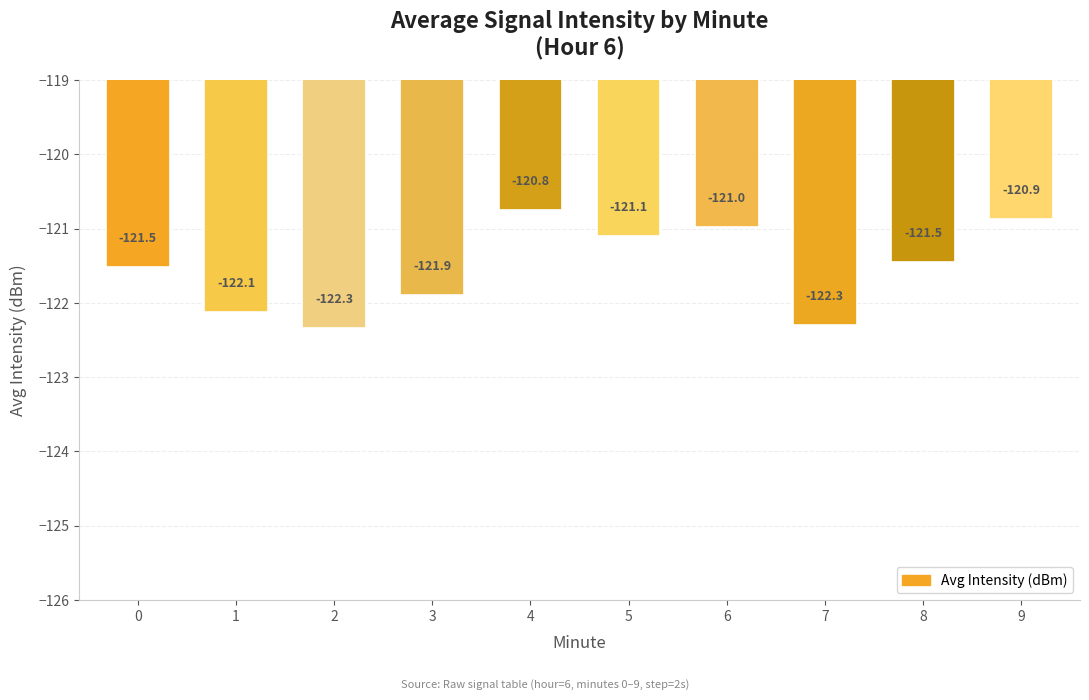

Which has a higher value, 9 or 1?

9